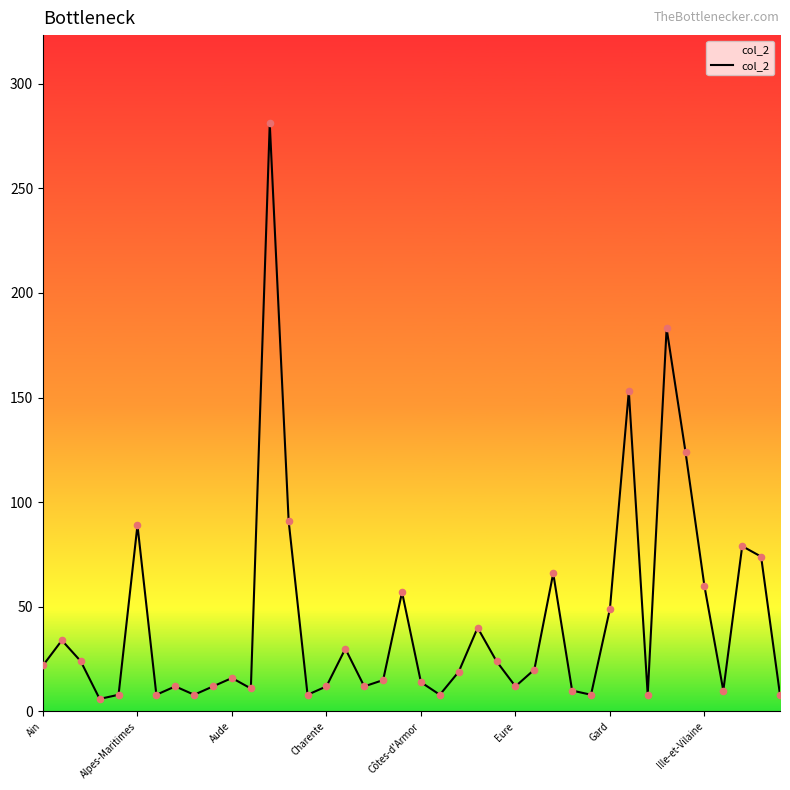

What is the maximum value shown in the chart?

281